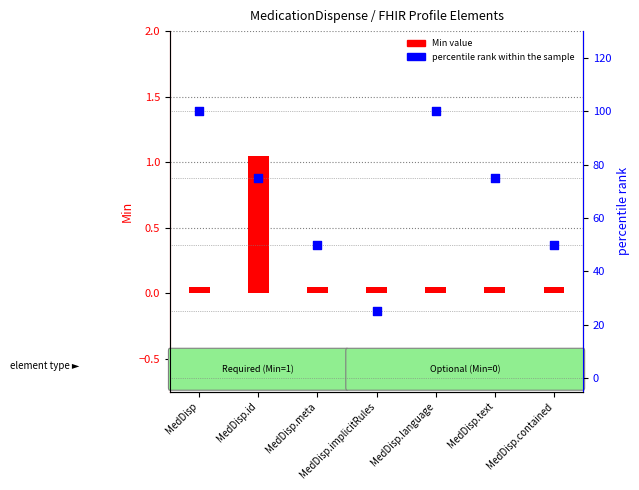

Which series reaches the maximum Y coordinate?

percentile rank within the sample